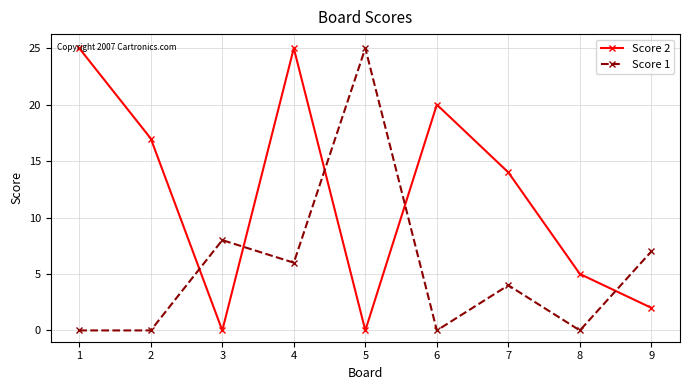

Which series changed the most between 1 and 4?

Score 1